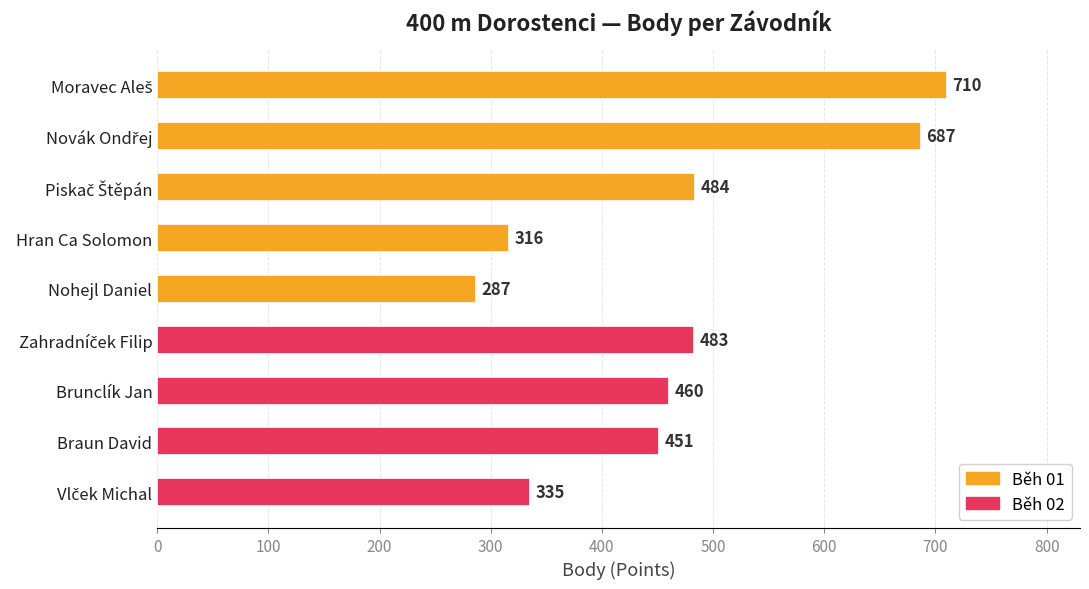

The chart shows a value of 84 at Nohejl Daniel. True or false?

False